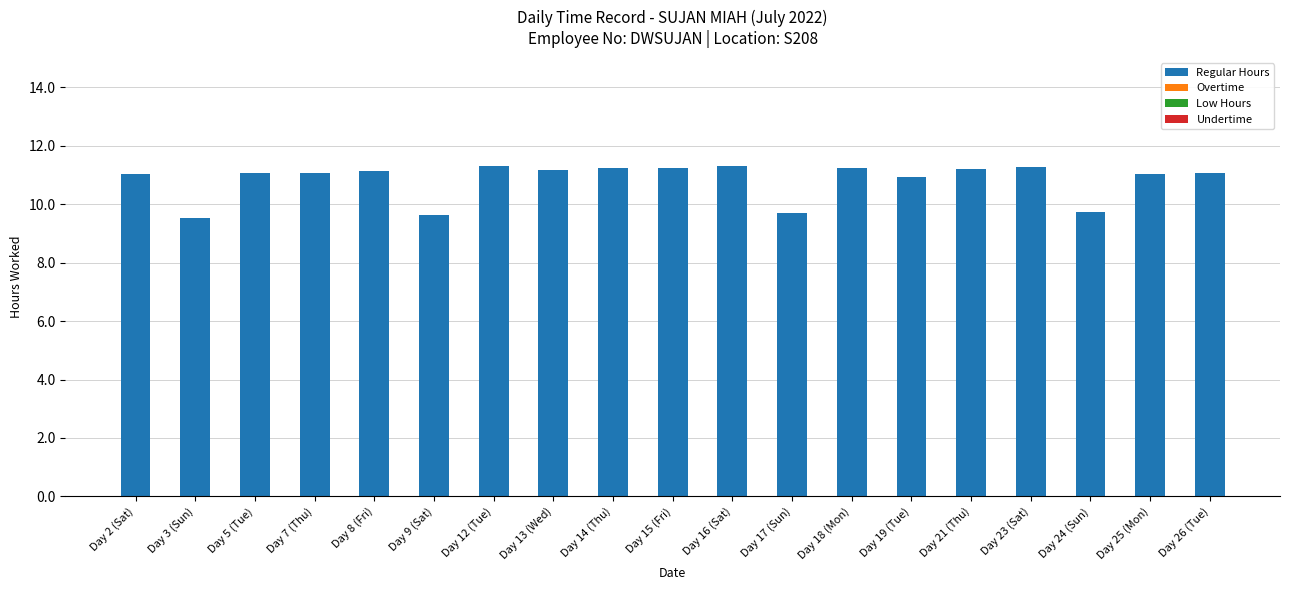

What is the difference between the maximum and minimum values?

1.8